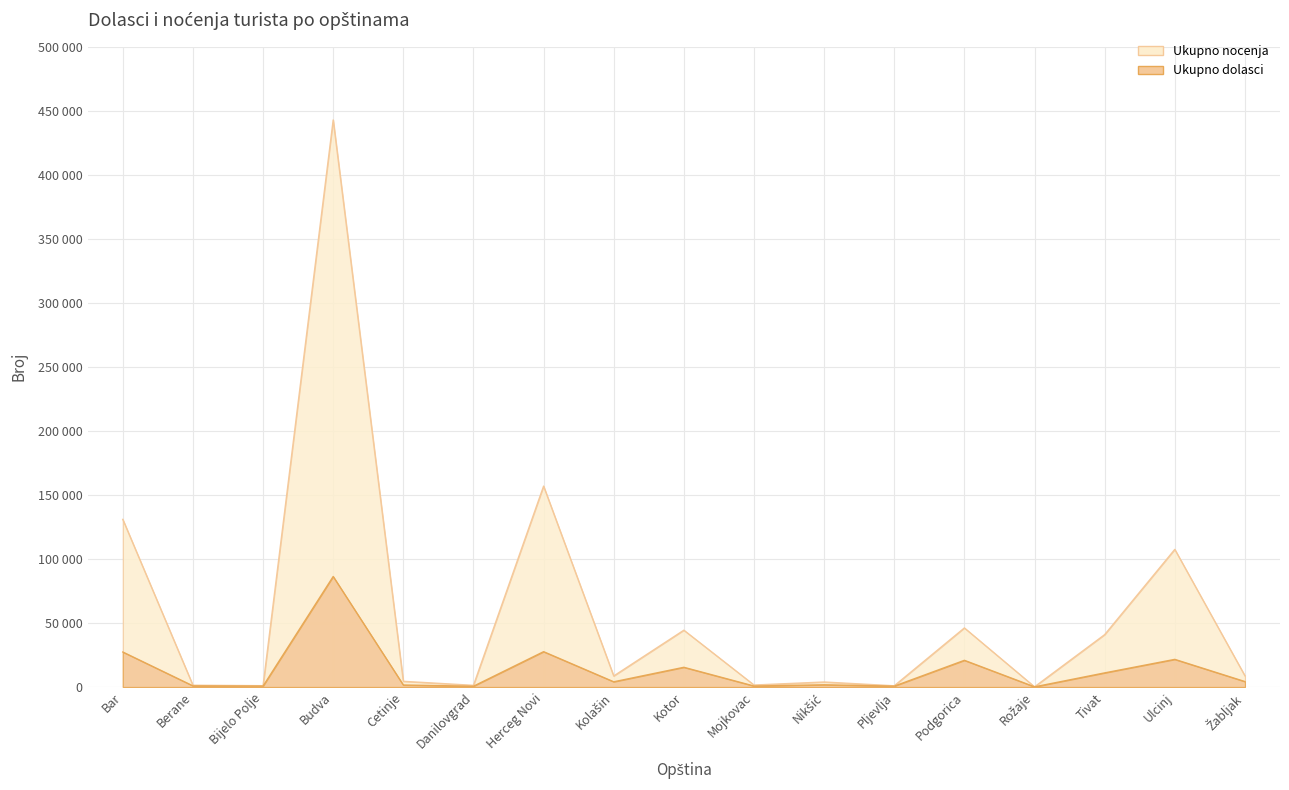

True or false: Ukupno nocenja has a value of 179203 at Ulcinj.

False